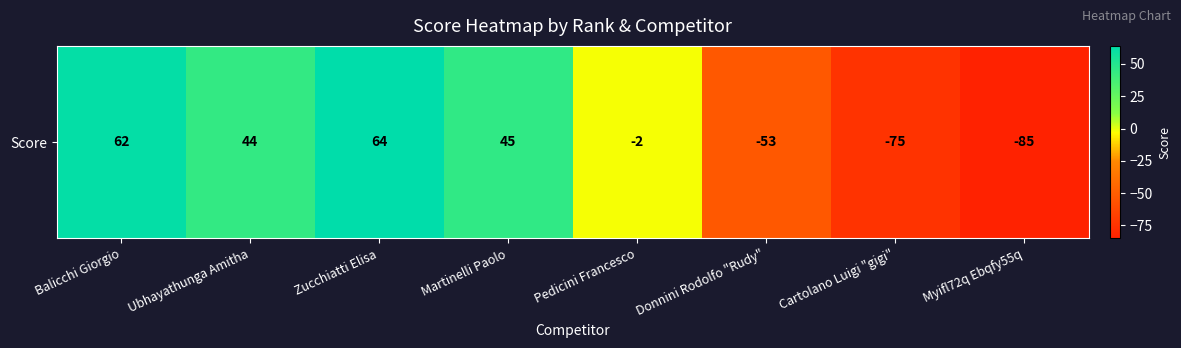

Where does the data first go above 44?

Balicchi Giorgio